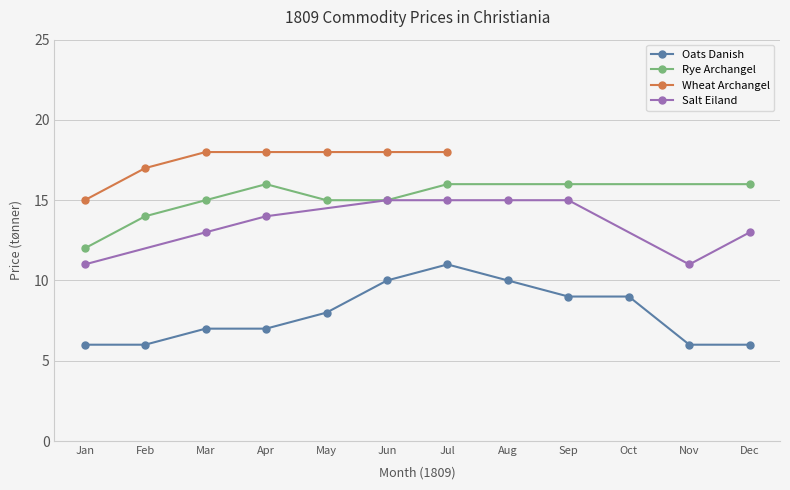

Is it true that Oats Danish equals 8 at May?

True